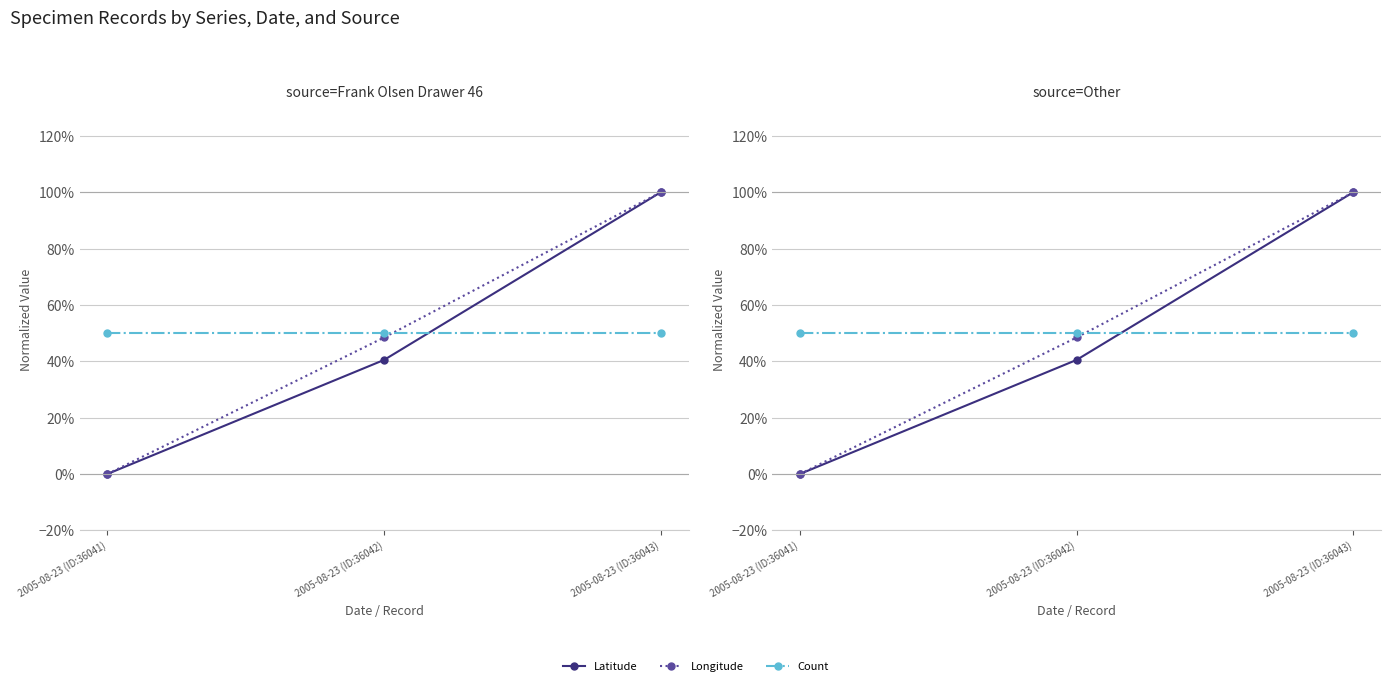

Is this an area chart (filled region under the line)?

No